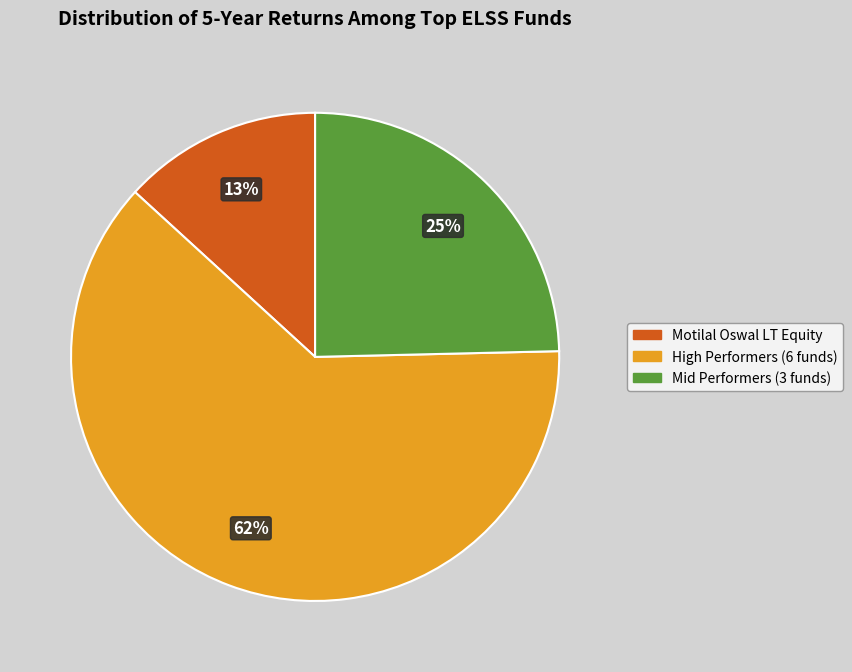

Does any single category account for the majority?

Yes